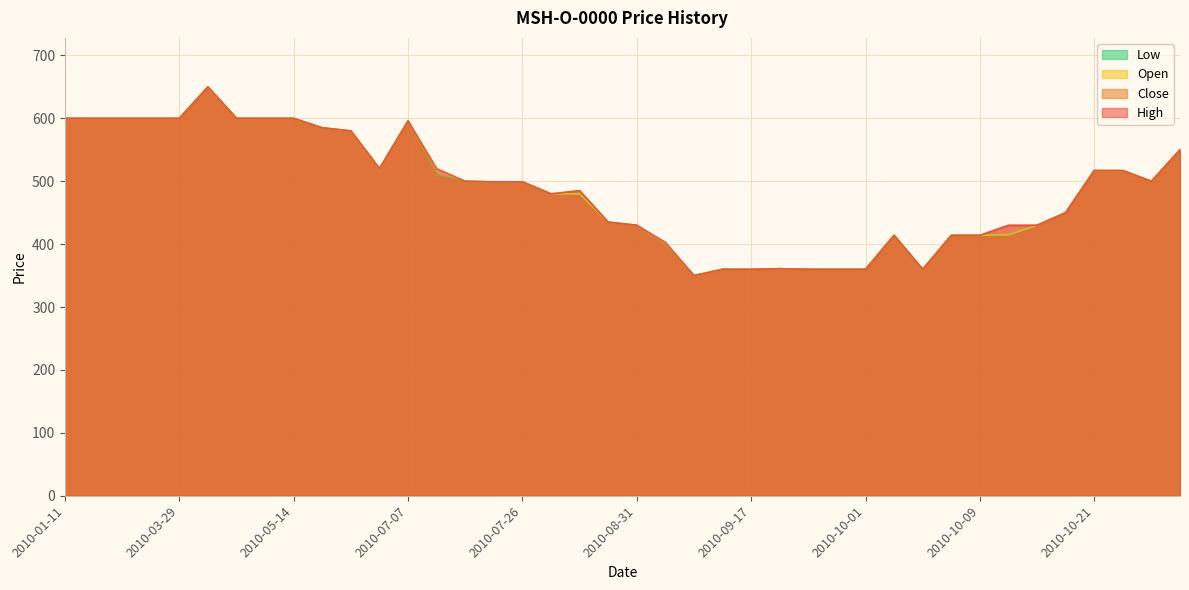

What is the difference between the maximum and minimum values in the Open series?

300